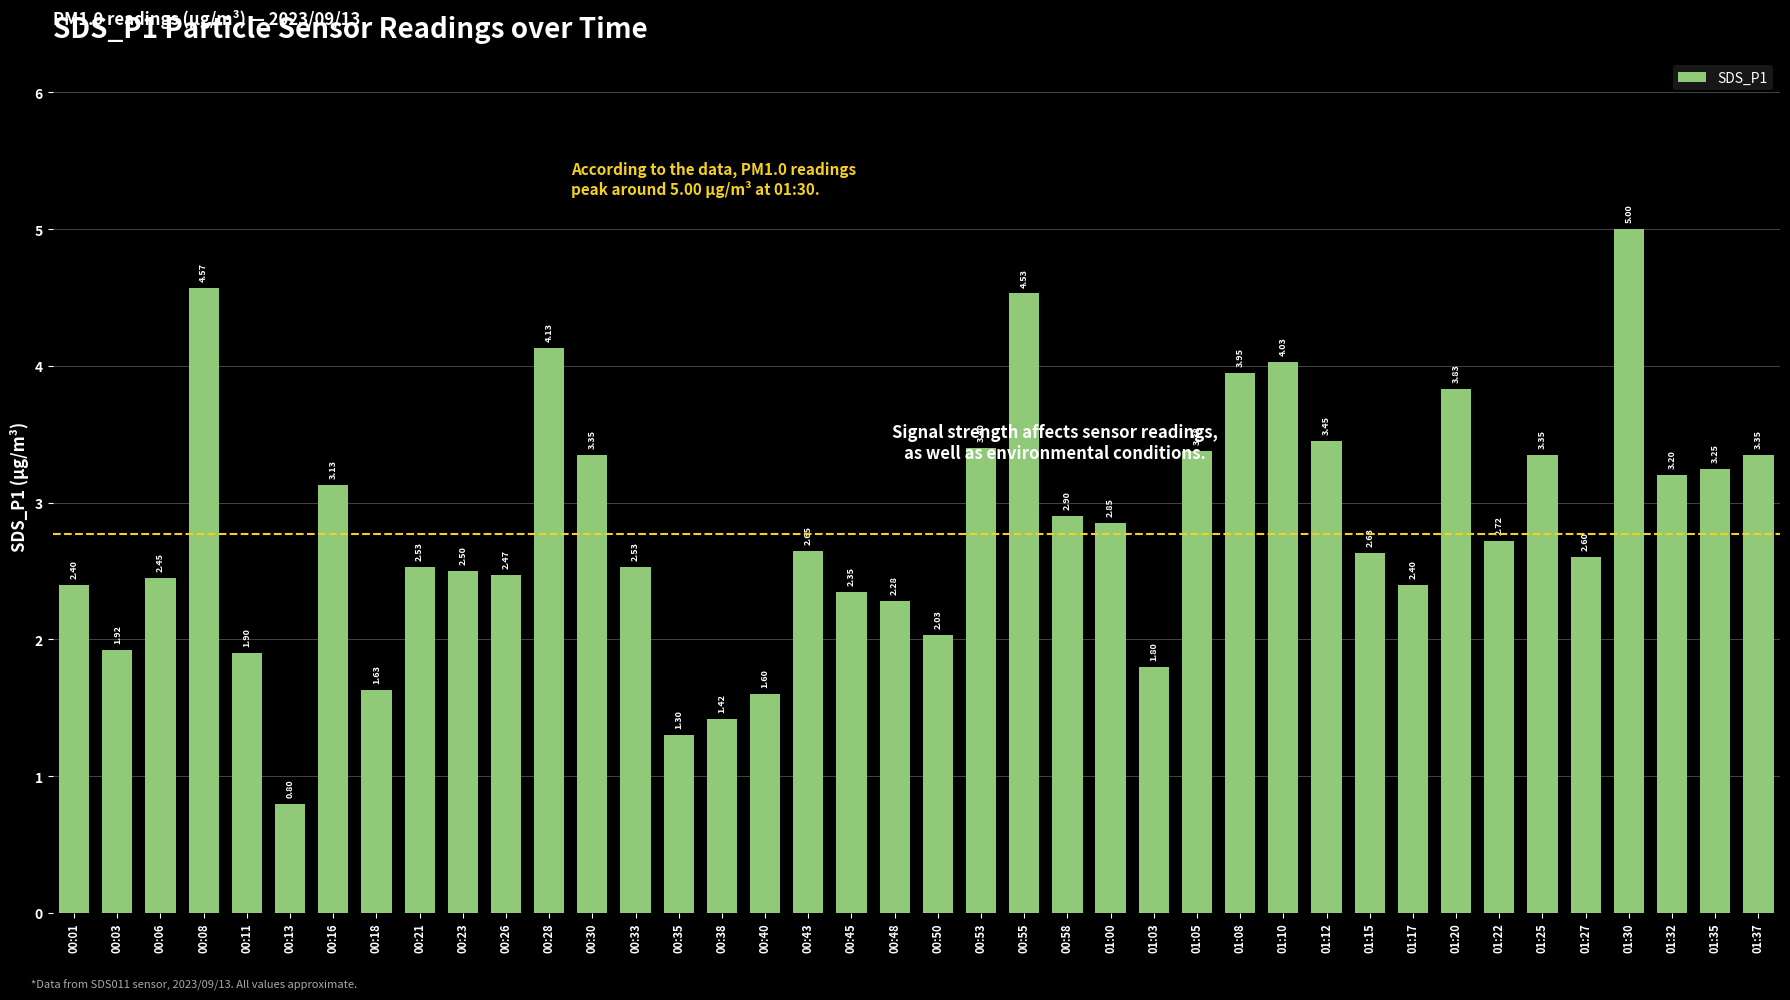

What is the average value?

2.8